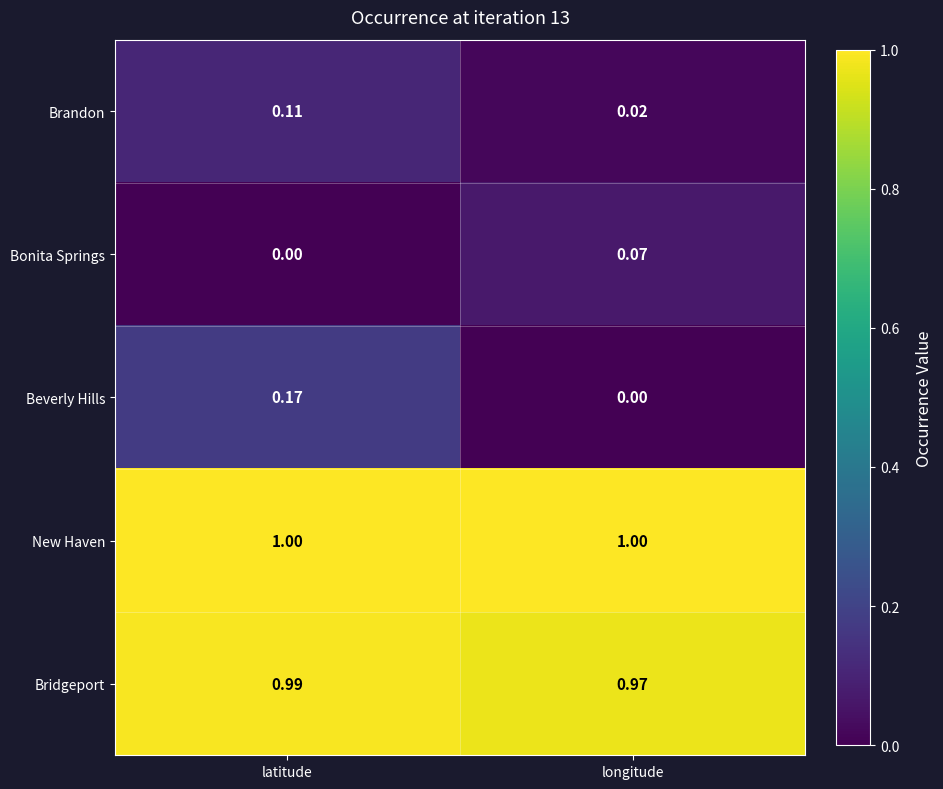

Rank the series at latitude from lowest to highest value.

Bonita Springs, Brandon, Beverly Hills, Bridgeport, New Haven